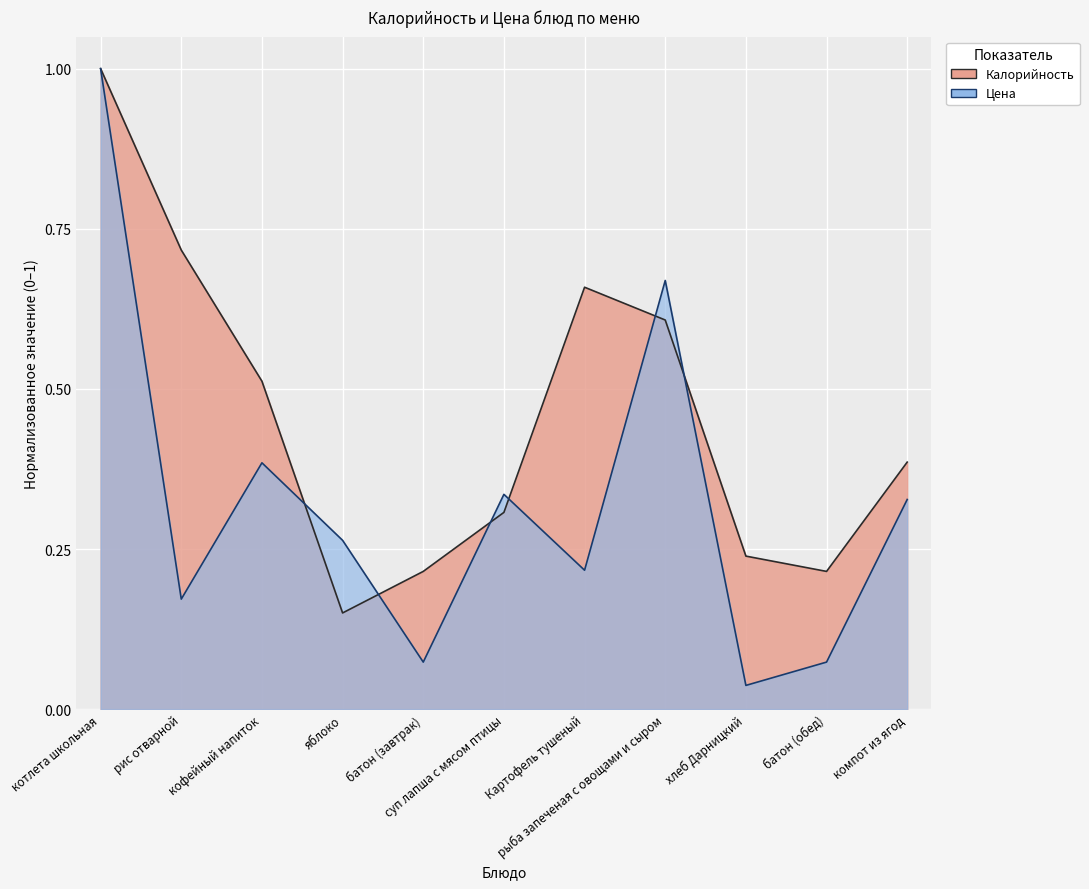

At хлеб Дарницкий, list the series in order from smallest to largest.

Цена, Калорийность